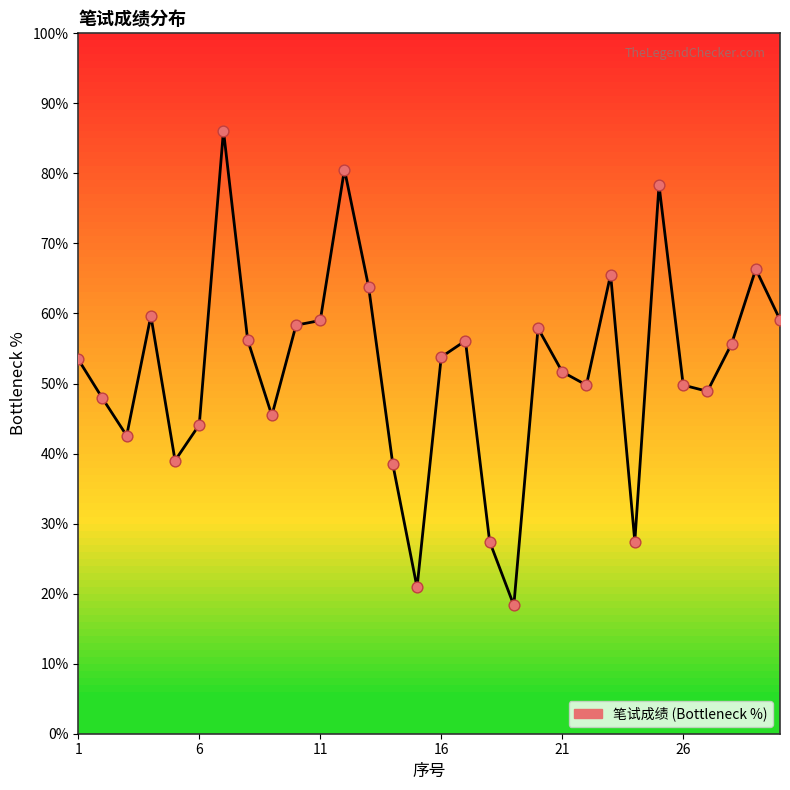

How many lines are shown in the chart?

1